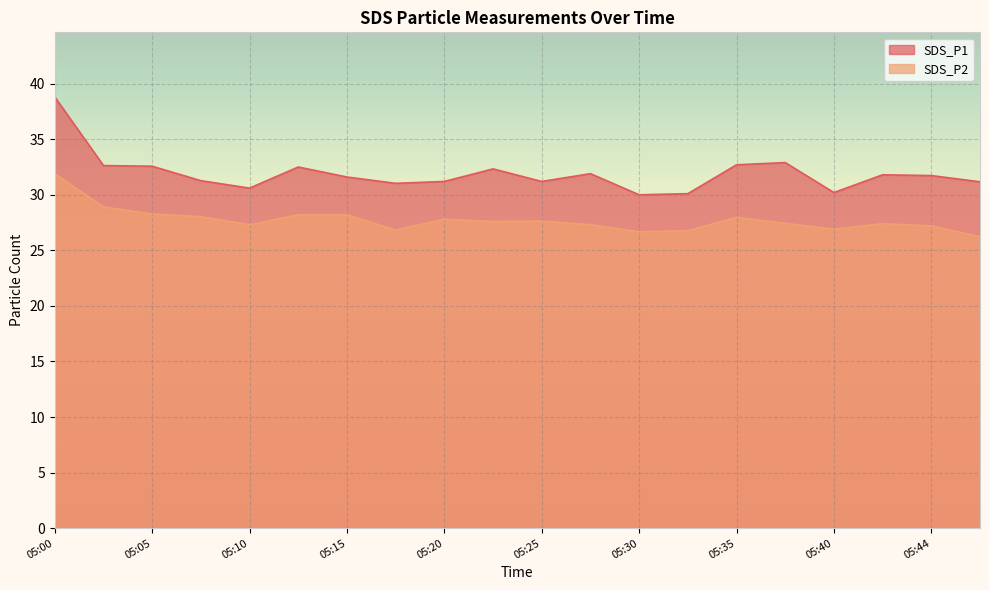

At which label is SDS_P2 closest to 29?

05:03